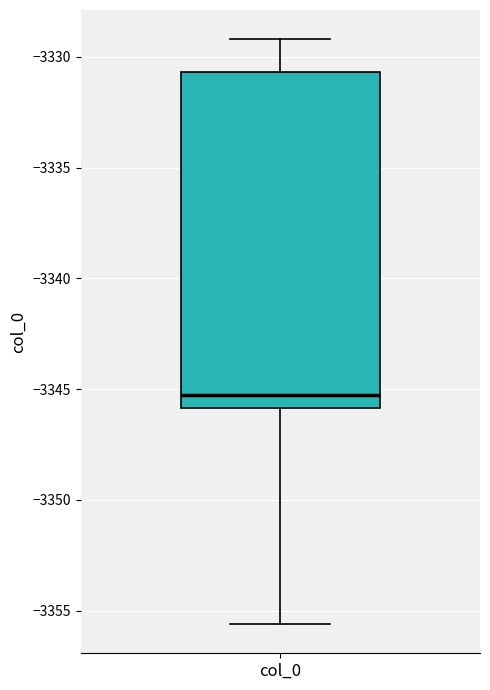

Where does the median line of the box for col_0 sit on the y-axis? The values are not printed on the chart, so give them approximately, as read against the axis.

-3345.5